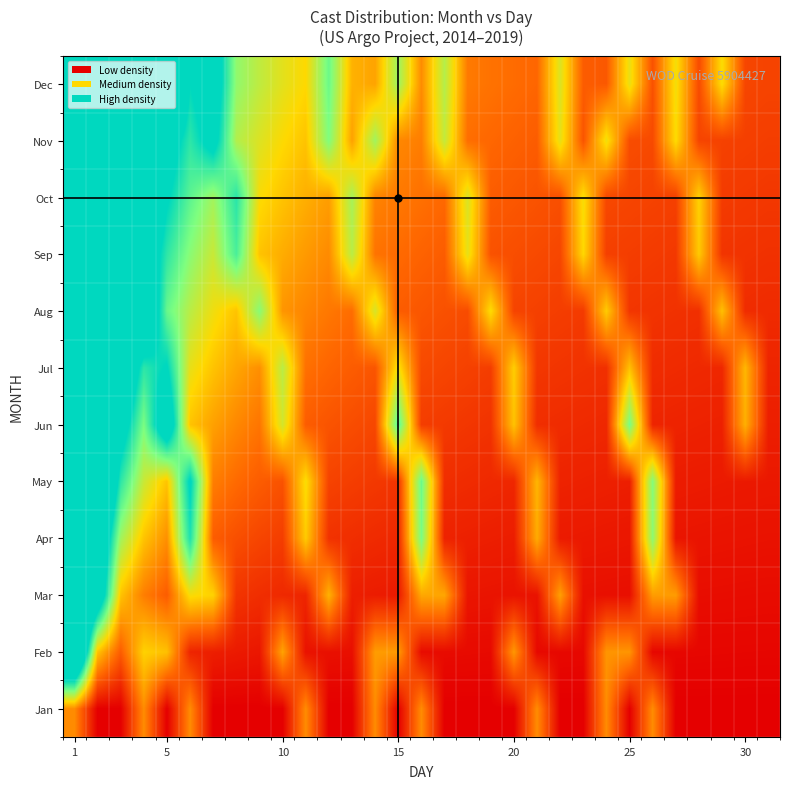

Reading right to left, list all the values displayed in this chart.

Jan: 0.0	0.0	0.0	0.0	0.0	2.0	0.0	2.0	0.0	0.0	2.0	0.0	0.0	0.0	0.0	2.0	0.0	2.0	0.0	0.0	2.0	0.0	0.0	0.0	0.0	2.0	0.0	2.0	0.0	0.0	2.0
Feb: 0.1	0.1	0.1	0.1	0.1	0.1	2.1	2.1	0.1	0.1	0.1	2.1	0.2	0.2	0.2	0.2	2.2	2.2	0.2	0.2	0.3	2.3	0.3	0.4	0.5	0.5	2.7	2.9	1.4	2.7	10.0
Mar: 0.2	0.2	0.2	0.2	2.2	2.2	0.2	0.2	0.2	2.3	0.3	0.3	0.3	0.3	2.3	2.4	0.4	0.4	0.5	2.5	0.5	0.6	0.7	0.8	2.9	3.1	1.4	1.8	2.7	7.5	10.0
Apr: 0.3	0.3	0.3	0.3	0.3	4.3	0.3	0.4	0.4	0.4	2.4	0.4	0.5	0.5	0.5	4.5	0.6	0.6	0.7	0.7	2.8	0.9	1.0	1.2	1.4	5.6	2.0	2.7	4.1	8.2	10.0
May: 0.4	0.4	0.4	0.4	0.4	4.4	0.5	0.5	0.5	0.5	2.5	0.6	0.6	0.6	0.7	4.7	0.8	0.8	0.9	1.0	3.1	1.2	1.4	1.6	1.8	6.2	2.7	3.6	5.5	10.0	10.0
Jun: 0.5	2.5	0.5	0.5	0.5	0.5	4.6	0.6	0.6	0.6	0.7	2.7	0.8	0.8	0.9	0.9	5.0	1.0	1.1	1.2	1.4	3.5	1.7	1.9	2.3	2.7	7.4	4.5	6.8	10.0	10.0
Jul: 0.5	2.6	0.6	0.6	0.6	0.7	2.7	0.7	0.7	0.8	0.8	2.9	0.9	1.0	1.0	1.1	3.2	1.3	1.4	1.5	1.6	3.8	2.0	2.3	2.7	3.3	6.1	5.5	8.2	10.0	10.0
Aug: 0.6	0.7	2.7	0.7	0.7	0.8	0.8	2.8	0.9	0.9	1.0	1.0	3.1	1.1	1.2	1.3	1.4	3.5	1.6	1.7	1.9	2.1	4.4	2.7	3.2	3.8	4.8	8.4	9.5	10.0	10.0
Sep: 0.7	0.8	0.8	2.8	0.8	0.9	0.9	0.9	3.0	1.0	1.1	1.1	1.2	3.3	1.4	1.5	1.6	1.7	3.8	2.0	2.2	2.4	2.7	5.1	3.6	4.4	5.5	7.3	10.0	10.0	10.0
Oct: 0.8	0.8	0.9	2.9	0.9	1.0	1.0	1.1	3.1	1.2	1.2	1.3	1.4	3.4	1.5	1.6	1.8	1.9	4.0	2.2	2.5	2.7	3.1	5.5	4.1	4.9	6.1	8.2	10.0	10.0	10.0
Nov: 0.9	0.9	1.0	1.0	3.0	1.1	1.1	3.2	1.2	3.3	1.4	1.4	1.5	1.6	3.7	1.8	1.9	4.1	2.3	4.5	2.7	3.0	3.4	3.9	6.5	5.5	6.8	9.1	10.0	10.0	10.0
Dec: 1.0	1.0	3.1	1.1	3.2	1.2	3.2	1.3	1.4	3.4	1.5	1.6	1.7	1.8	3.9	2.0	4.1	2.3	2.5	4.7	3.0	3.3	3.8	4.3	7.0	6.0	9.5	10.0	10.0	10.0	10.0